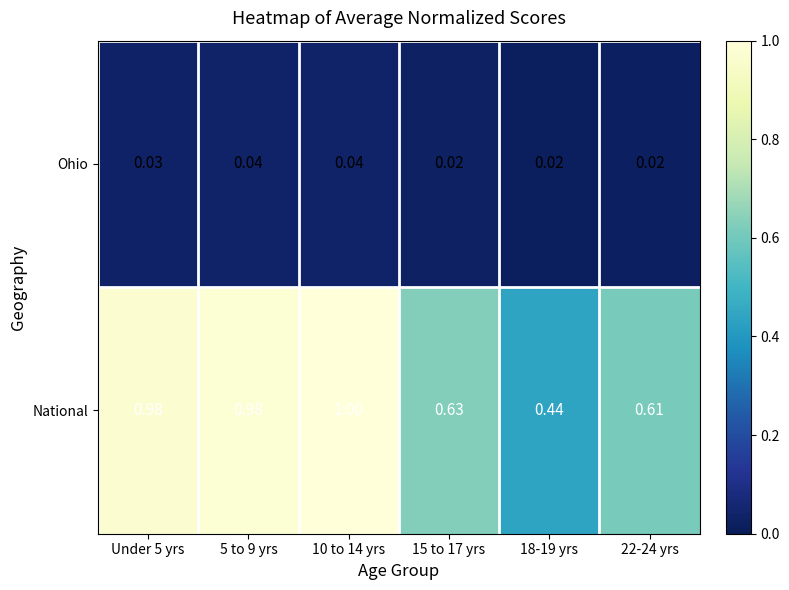

Between Under 5 yrs and 22-24 yrs, which series saw the biggest shift?

National